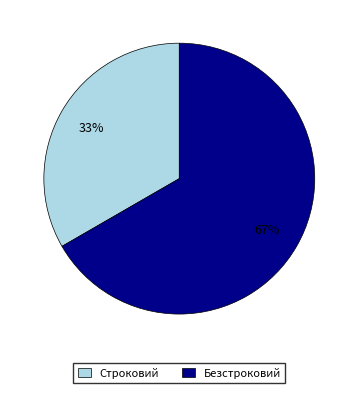

How many slices are in this pie chart?

2